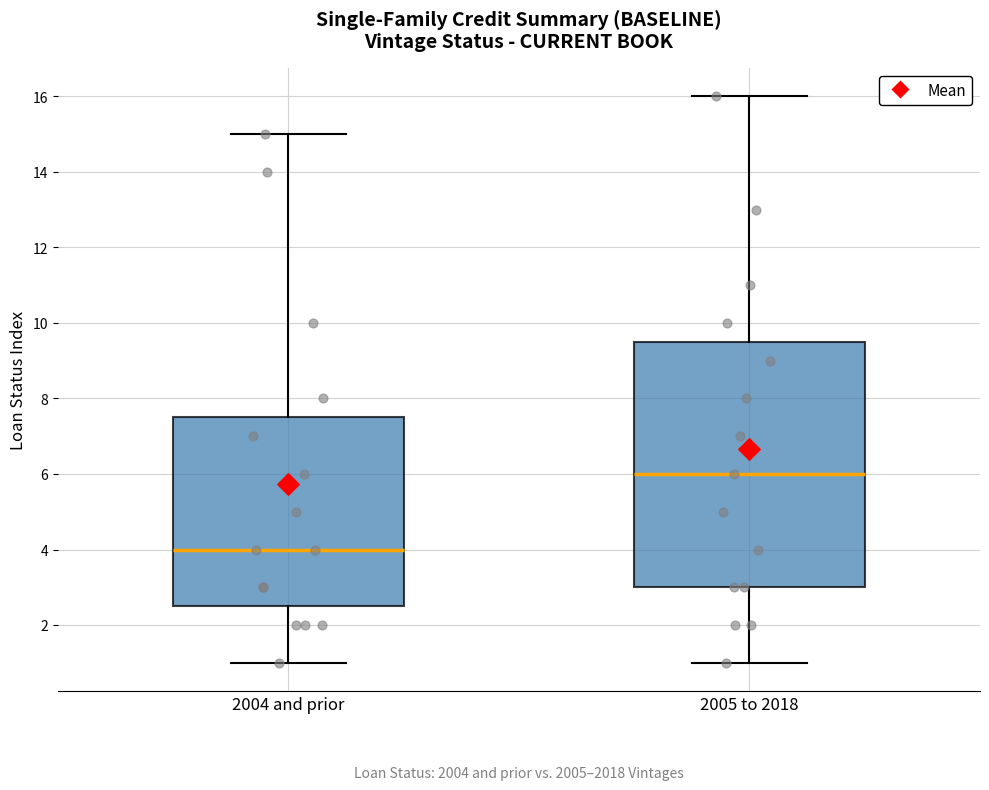

Which box has the highest median line?

2005 to 2018